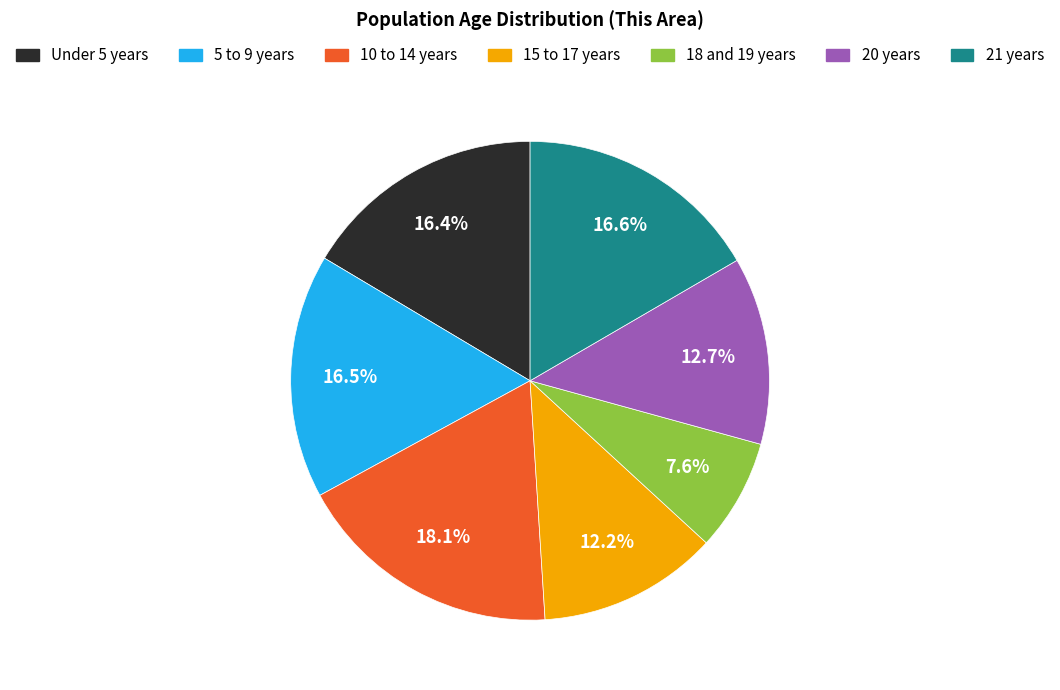

Which slice is the largest?

10 to 14 years